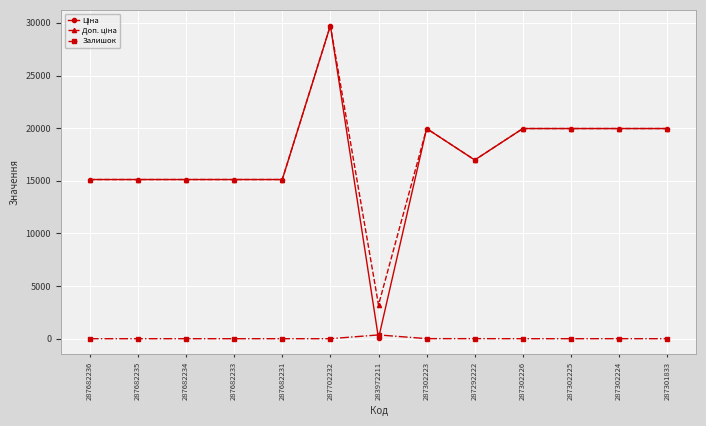

What is the difference between the highest and lowest values at 287682236?

15120.0